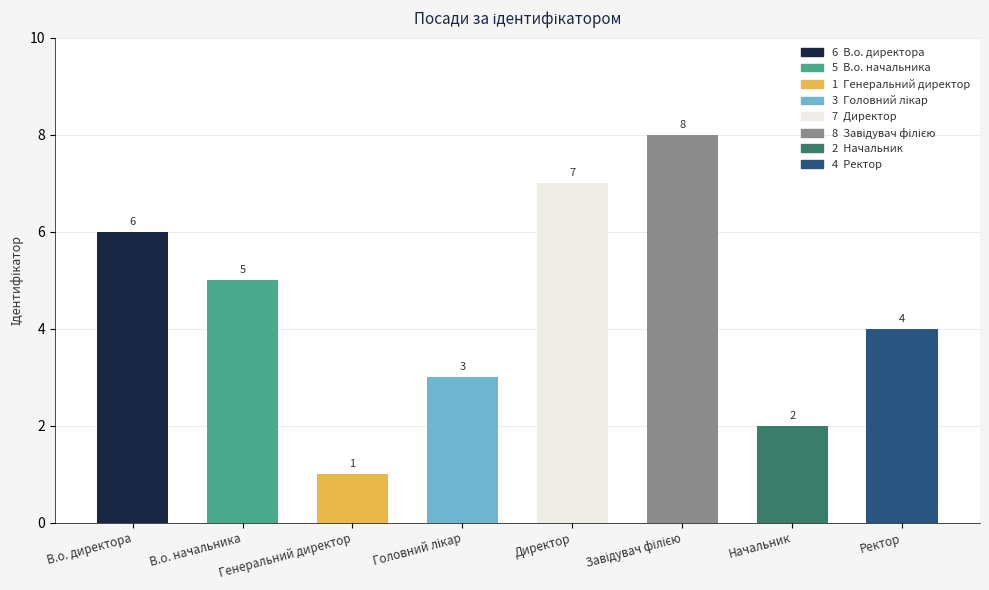

Count the values in the range 3 to 7.

5